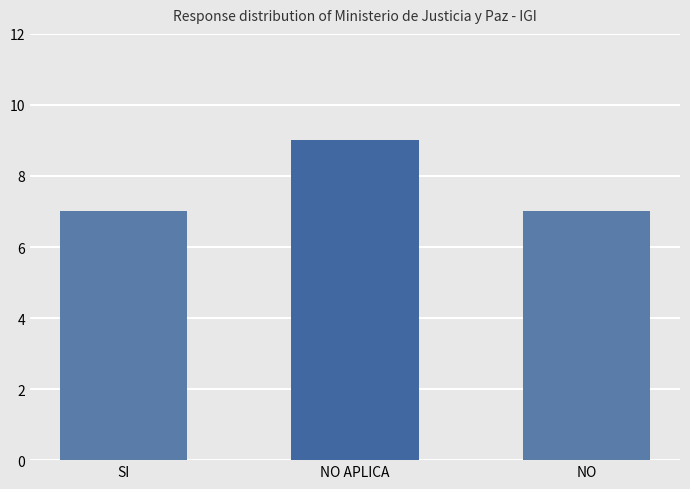

What is the sum of the values at NO and NO APLICA?

16